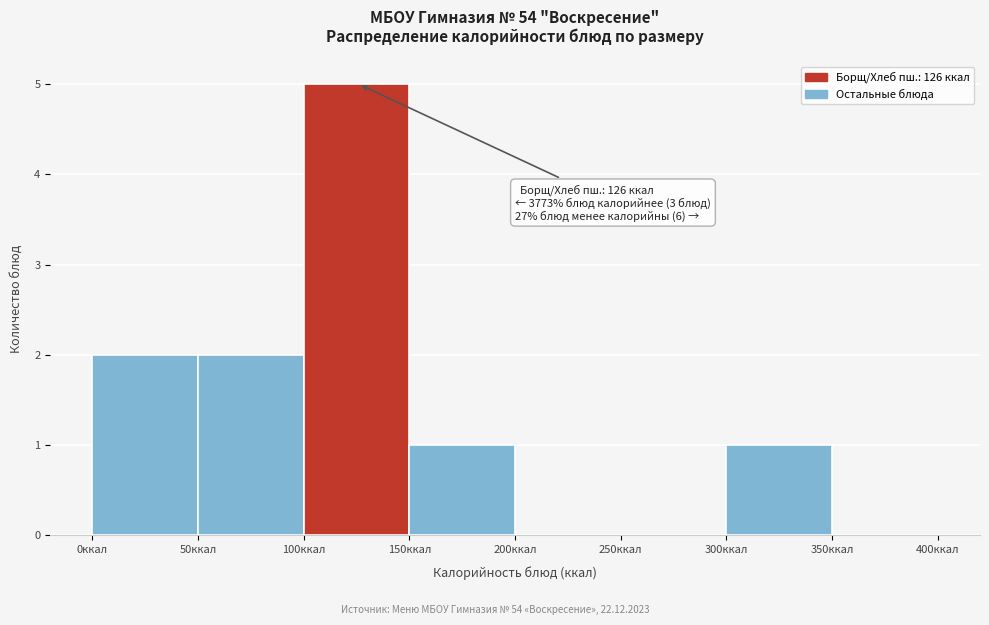

Which range on the x-axis has the tallest bar?

100 to 150